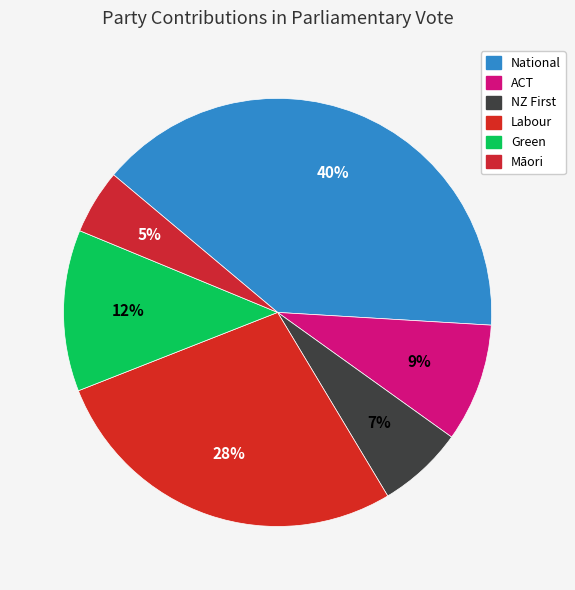

Which category has the biggest portion of the pie?

National